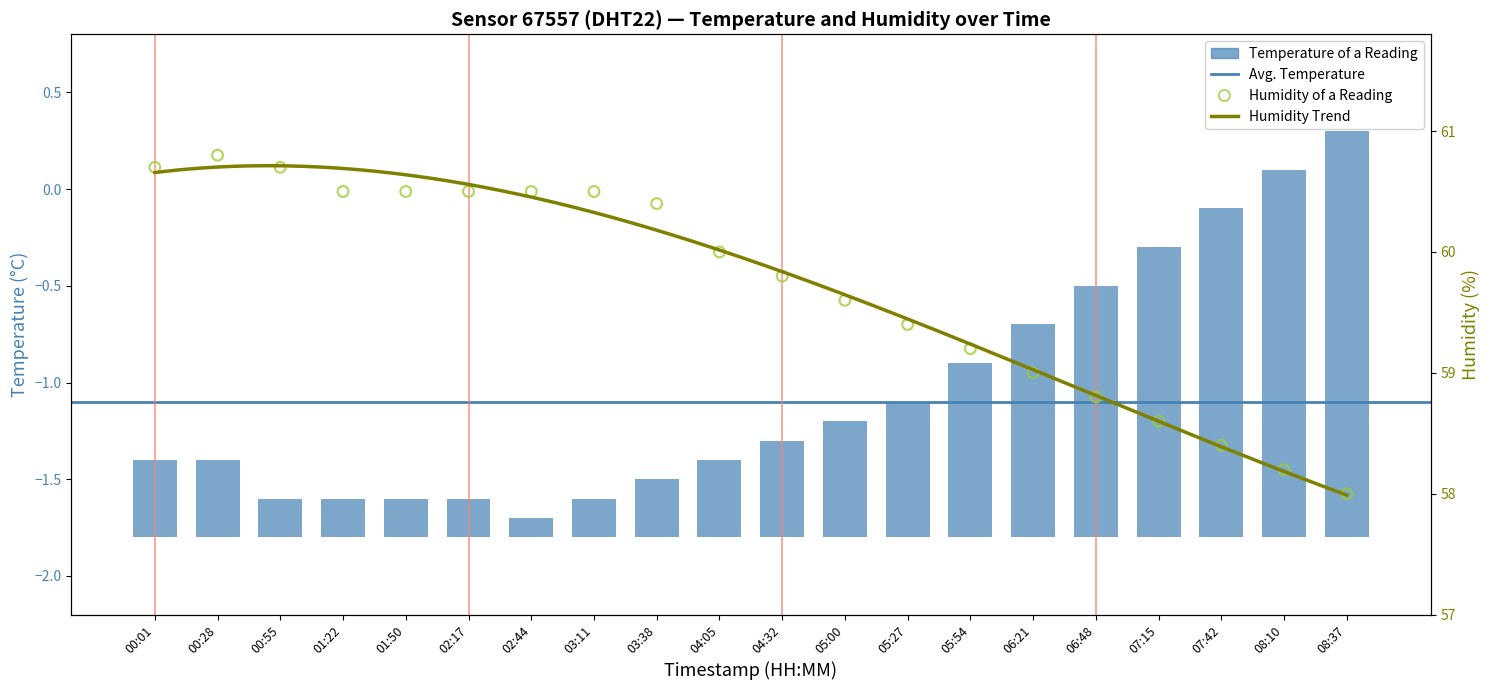

At how many categories does at least one series exceed 44?

20